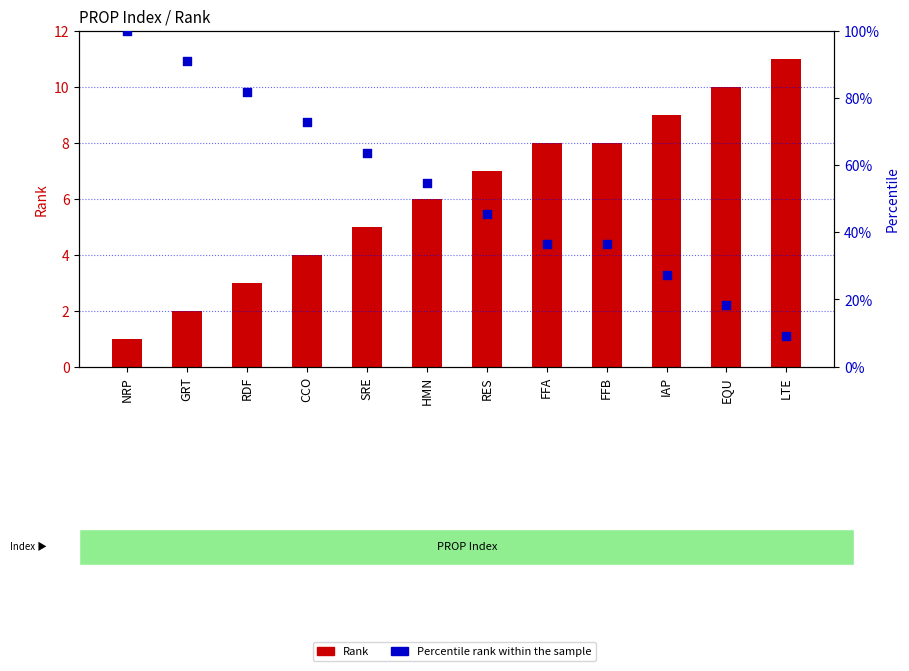

Is the value of Percentile rank within the sample at SRE greater than the value of Rank at NRP?

Yes